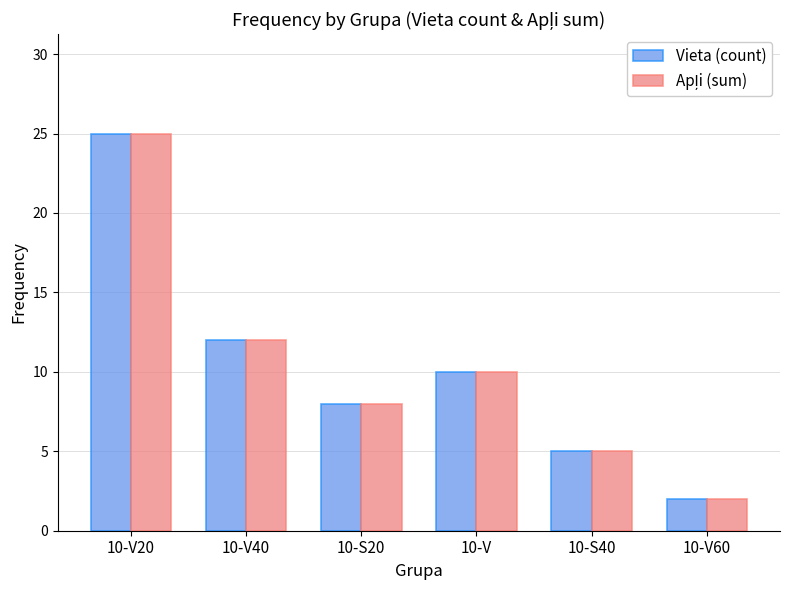

Rank the categories by Vieta (count) value from lowest to highest.

10-V60, 10-S40, 10-S20, 10-V, 10-V40, 10-V20